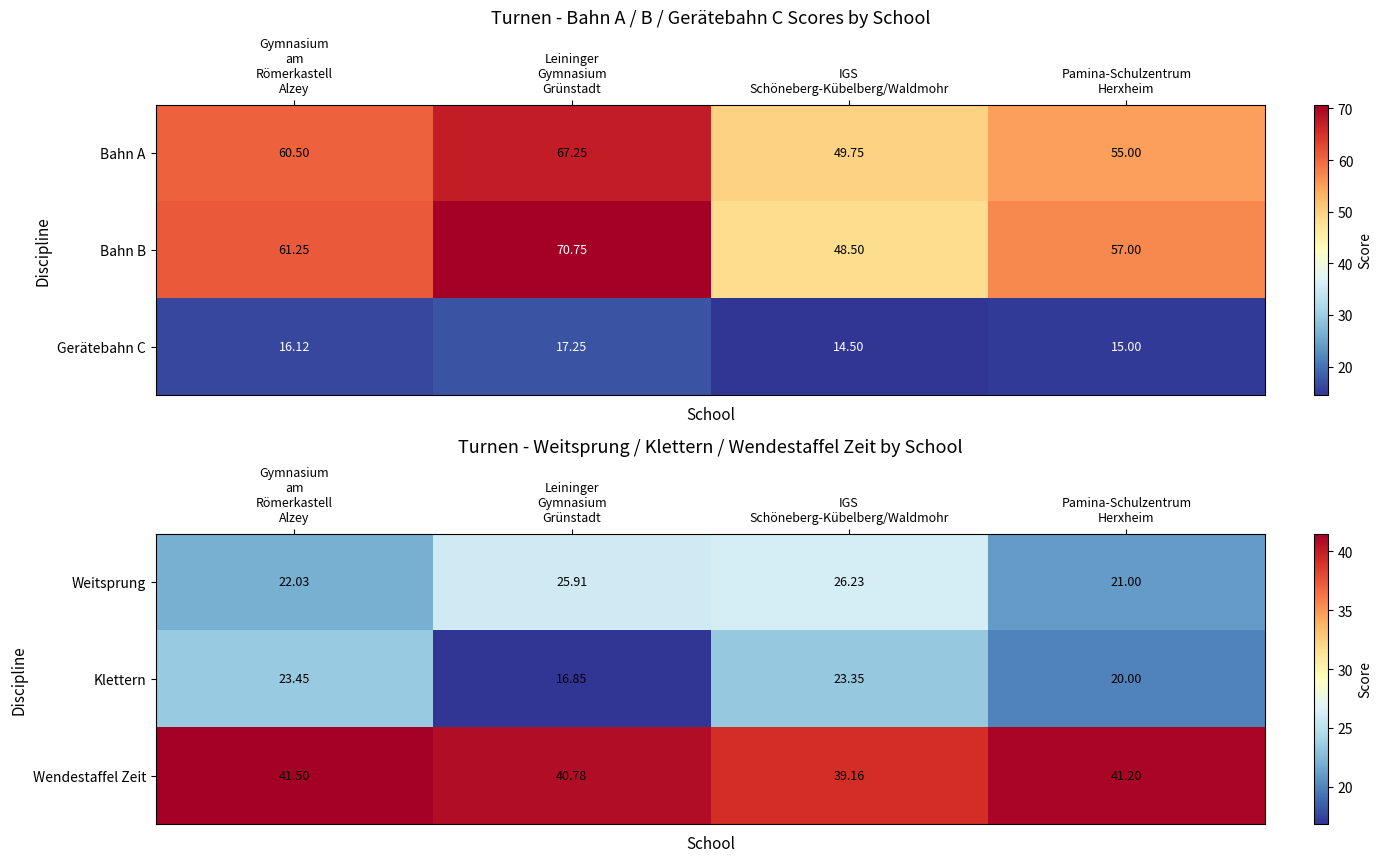

How many values in the Klettern series exceed 23?

2